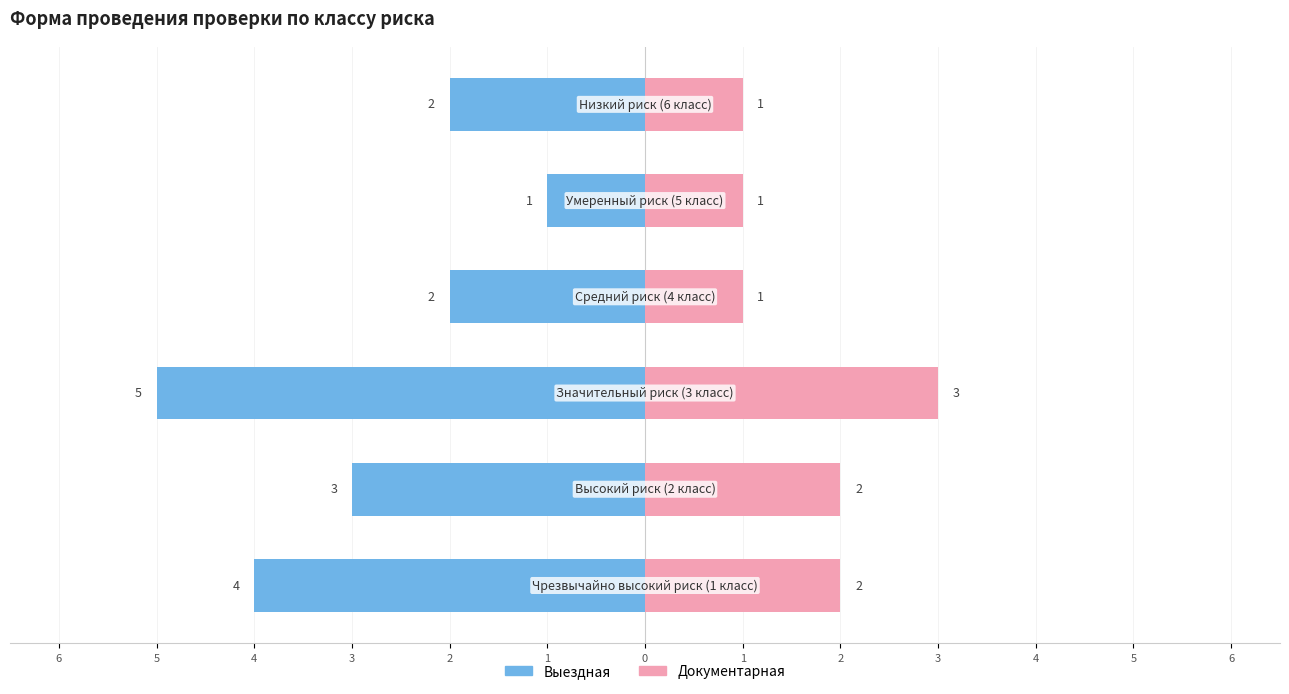

How many values in the Выездная series are below -2?

3